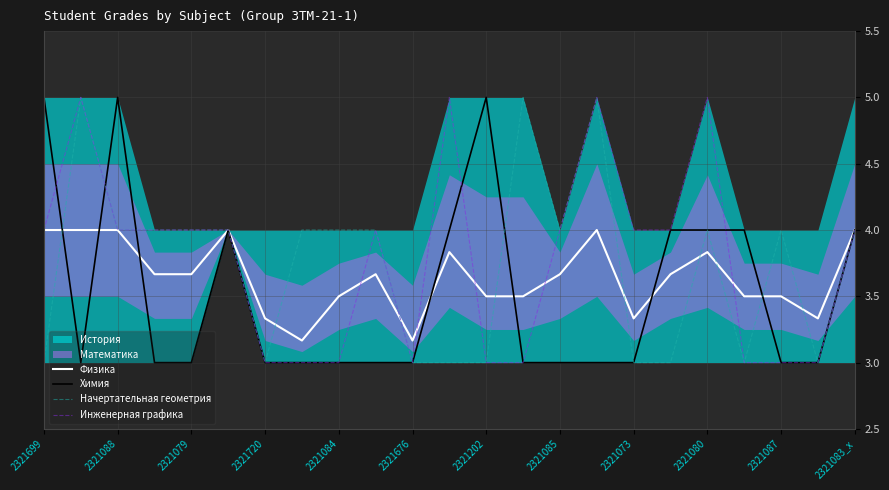

How many lines are shown in the chart?

4